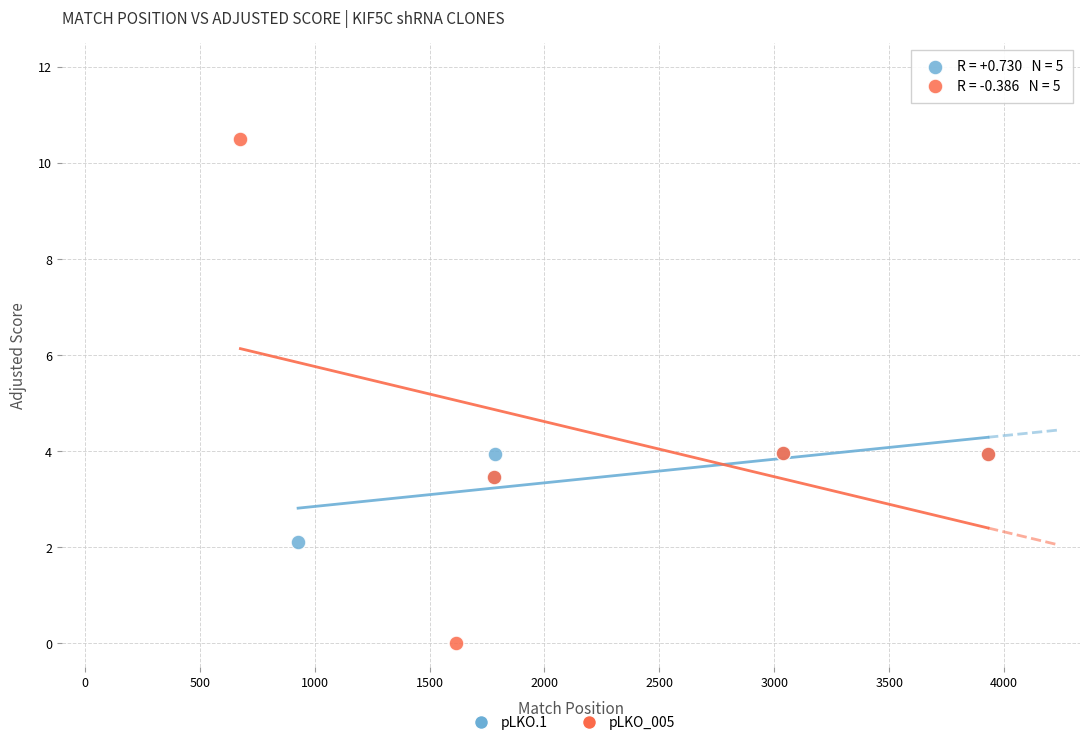

Which series has the widest spread of Y values?

pLKO_005